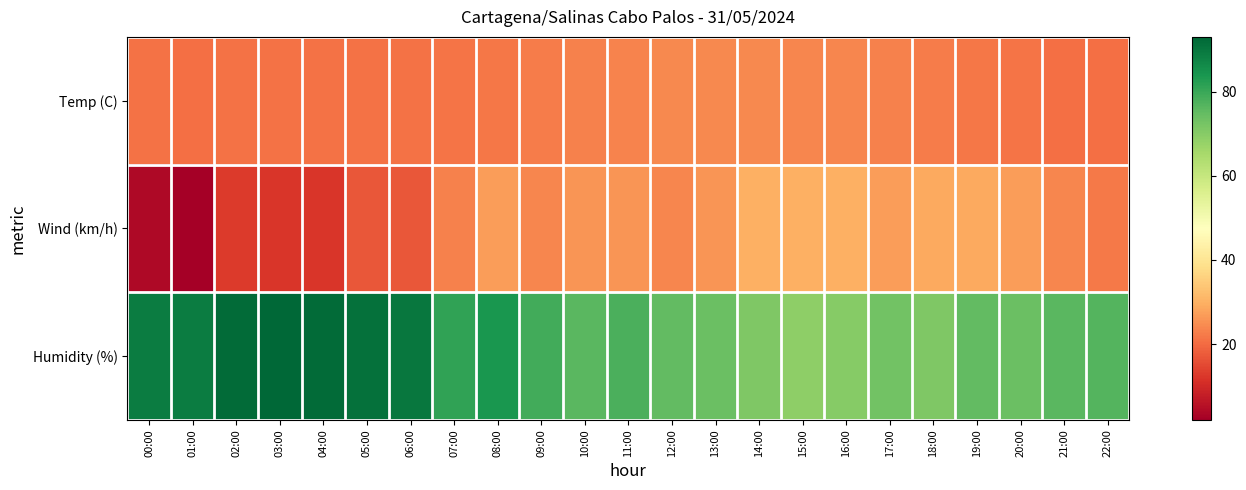

List the series in order of their peak value, lowest first.

Temp (C), Wind (km/h), Humidity (%)